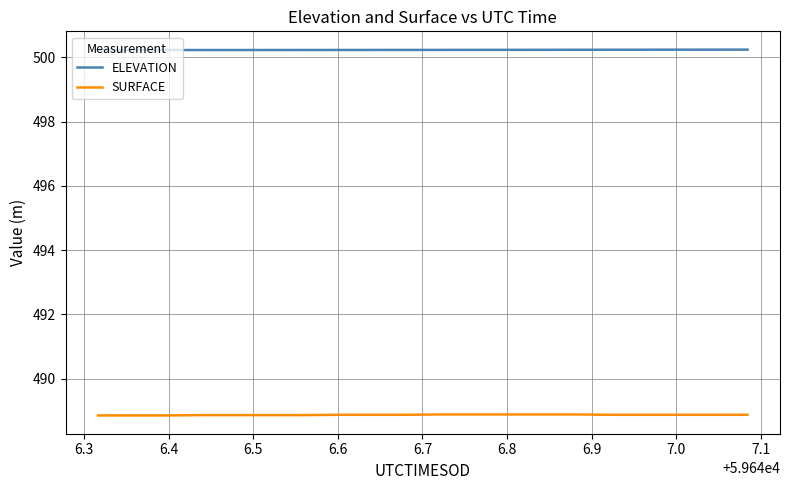

Rank the series by their maximum value, from lowest to highest.

SURFACE, ELEVATION